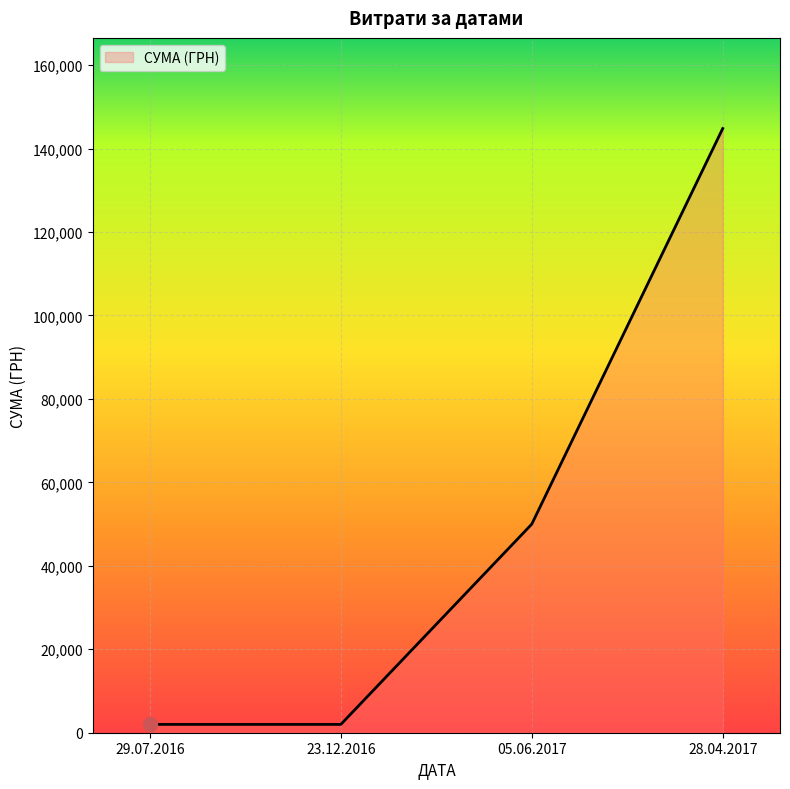

What position from the right is 29.07.2016?

4